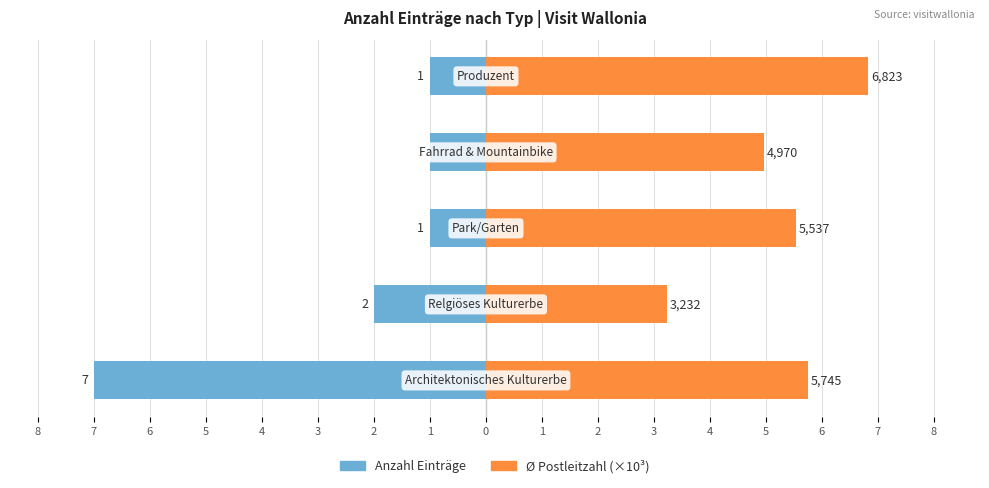

Rank the series by their average value, from highest to lowest.

Ø Postleitzahl (×10³), Anzahl Einträge